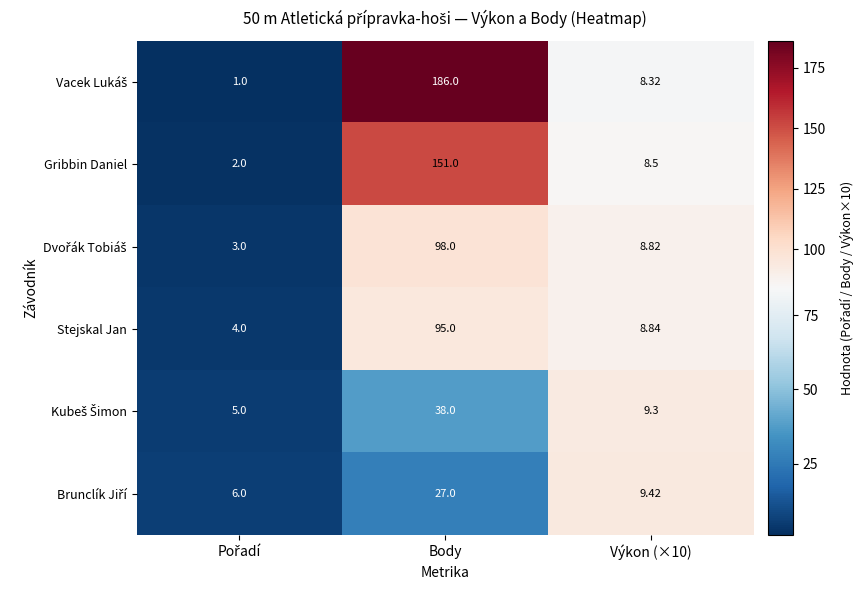

At which category does the chart reach its peak across all series?

Body